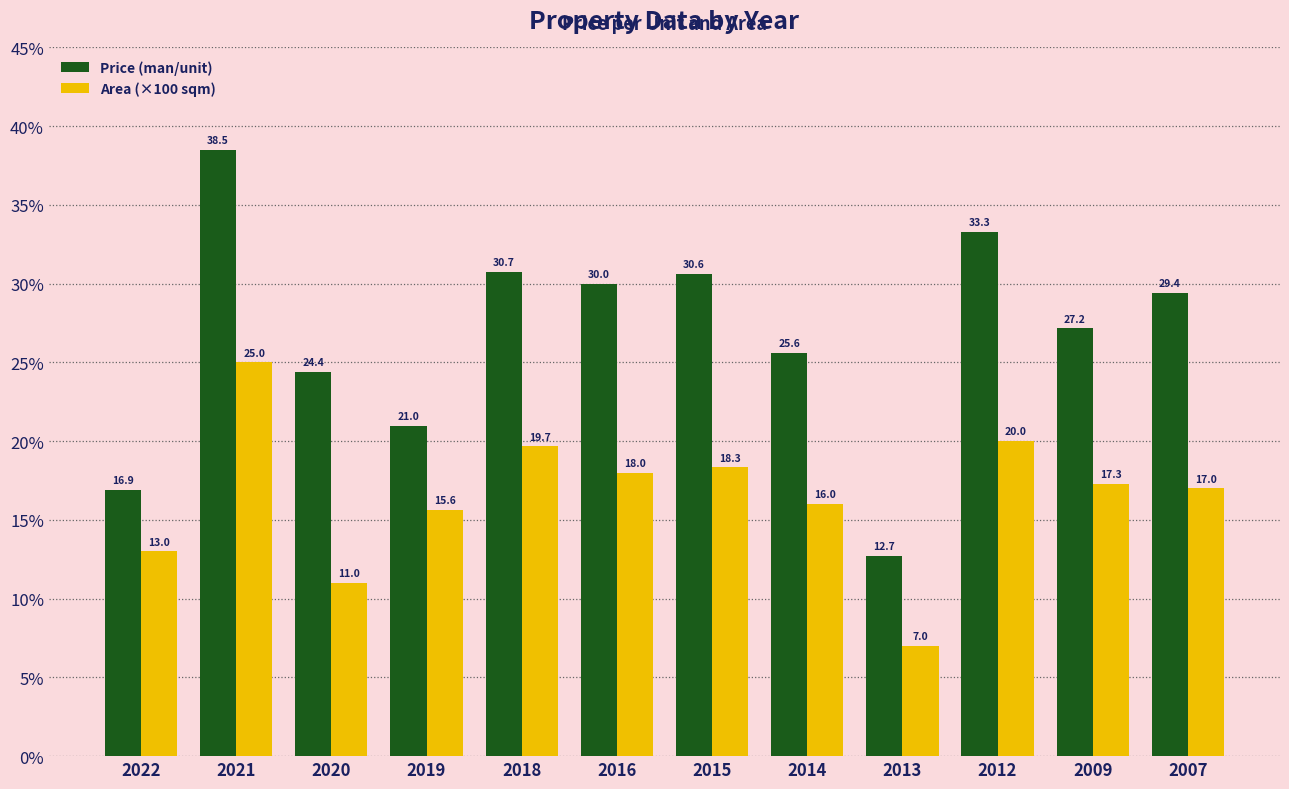

Which category has the lowest value in the Price (man/unit) series?

2013